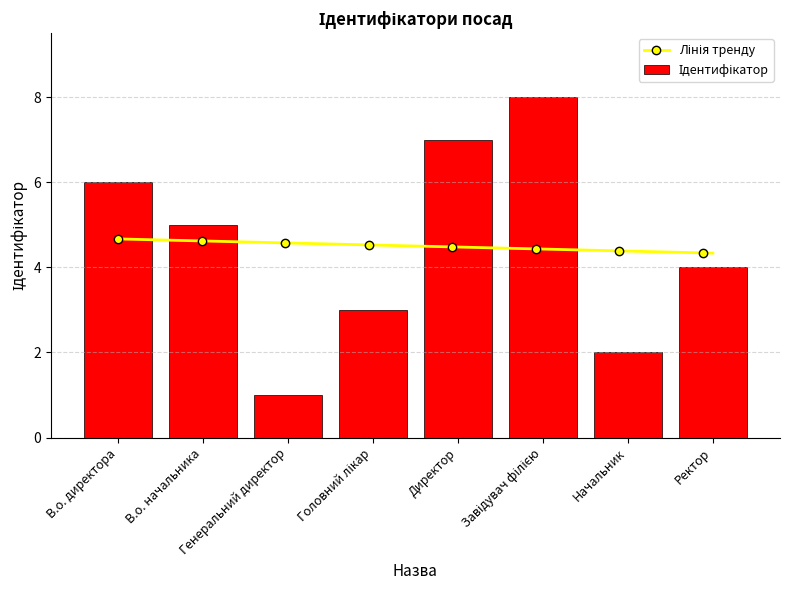

Rank the categories by value from lowest to highest.

Генеральний директор, Начальник, Головний лікар, Ректор, В.о. начальника, В.о. директора, Директор, Завідувач філією